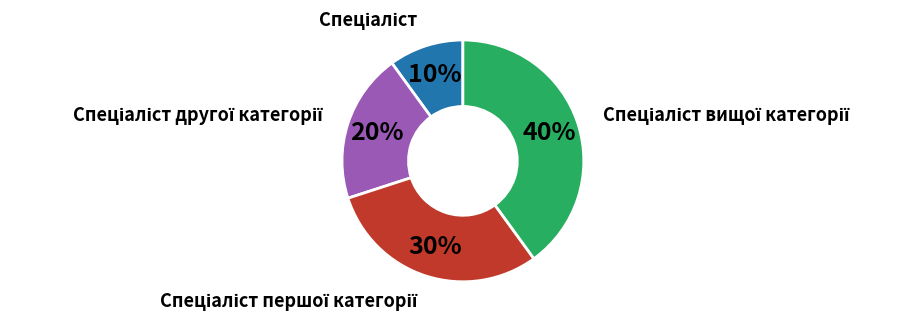

Is there a majority slice in this chart?

No